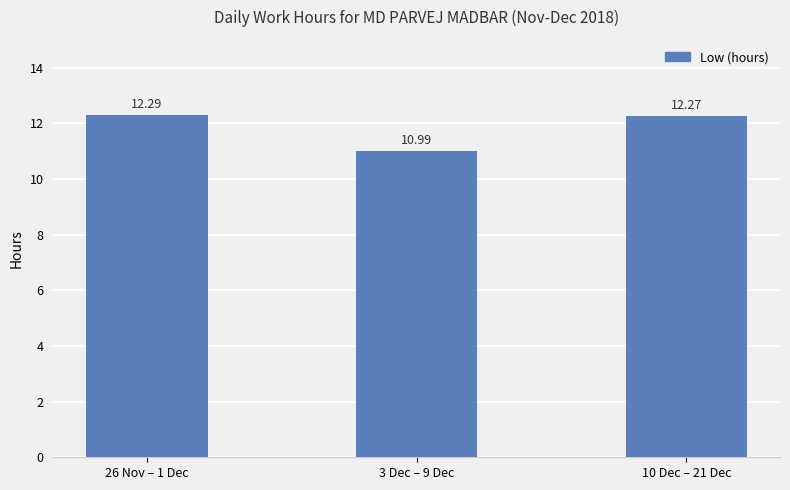

At which label is the value closest to 11?

3 Dec – 9 Dec